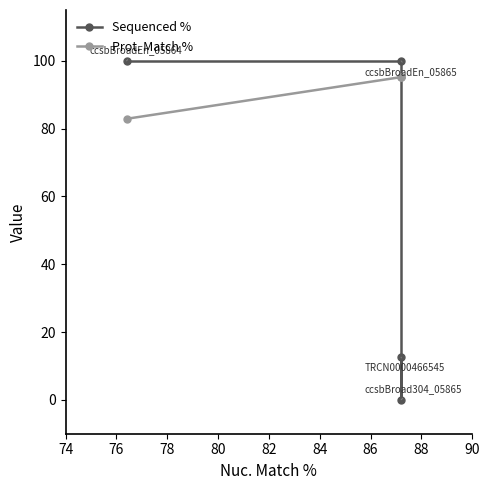

How many interior local valleys does the Sequenced % series have?

1